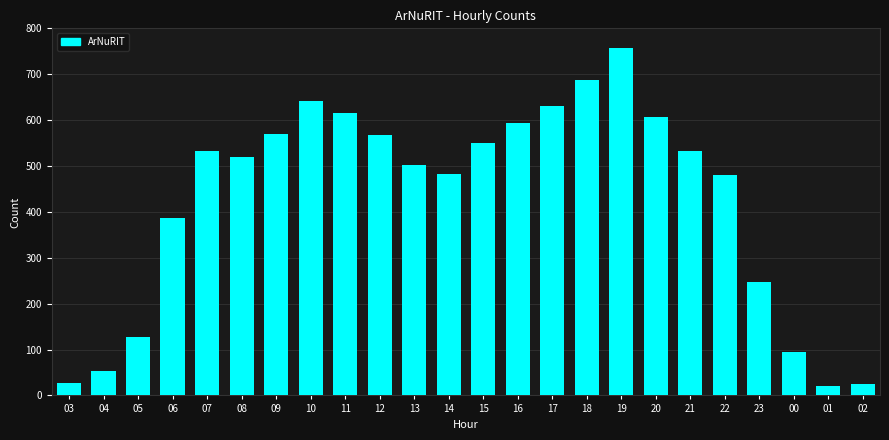

Where is the data nearest to the value 389?

06